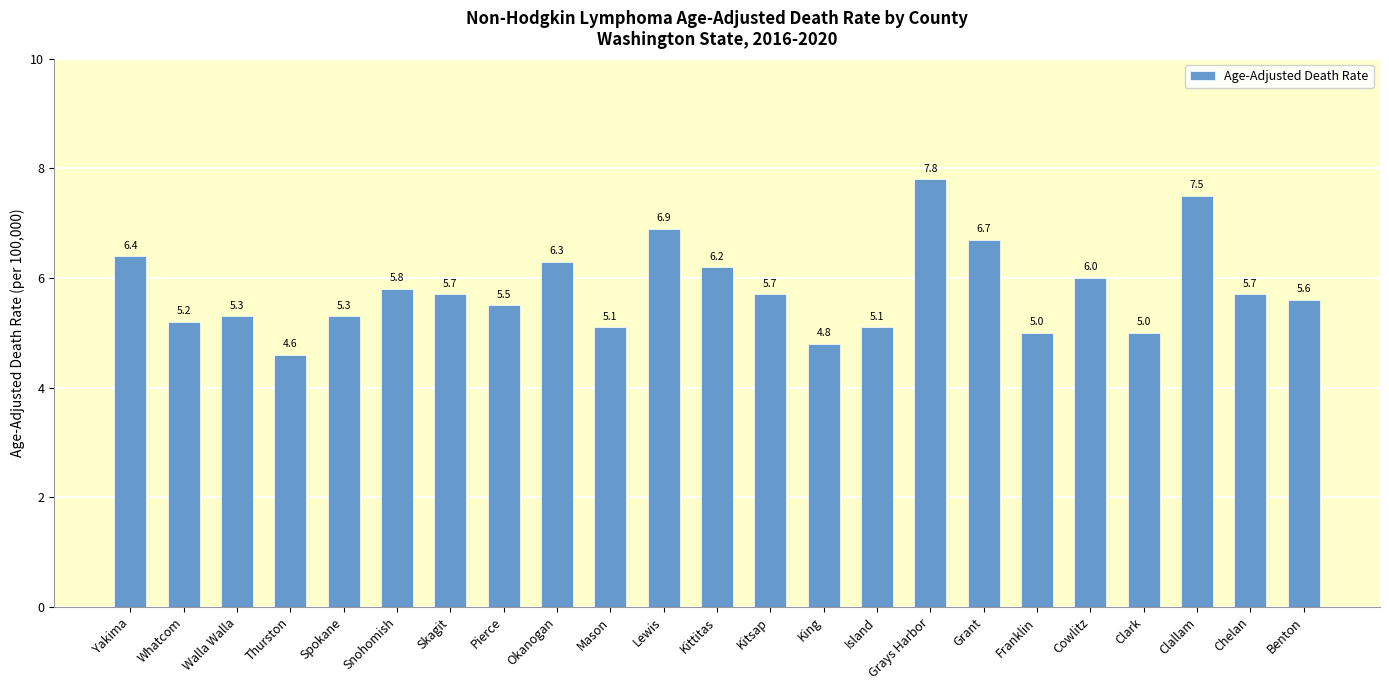

Reading left to right, extract all data points from this chart.

6.4	5.2	5.3	4.6	5.3	5.8	5.7	5.5	6.3	5.1	6.9	6.2	5.7	4.8	5.1	7.8	6.7	5.0	6.0	5.0	7.5	5.7	5.6